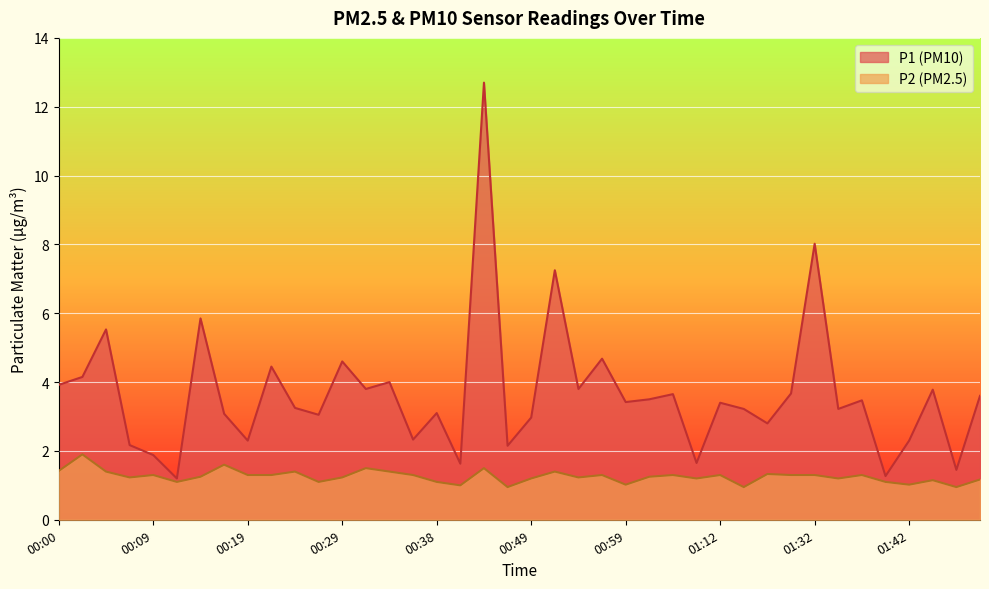

What is the value of the P1 point at the 27th from the left?

3.6